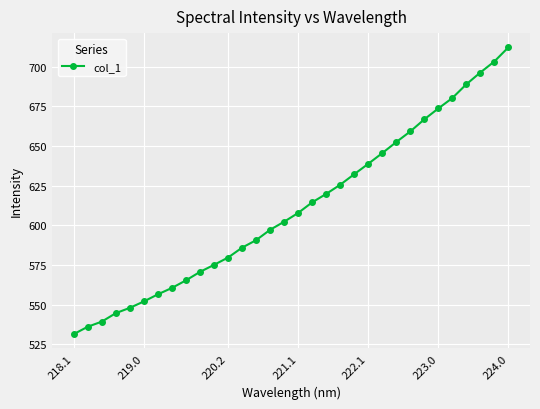

What is the sum of all values?

19553.8